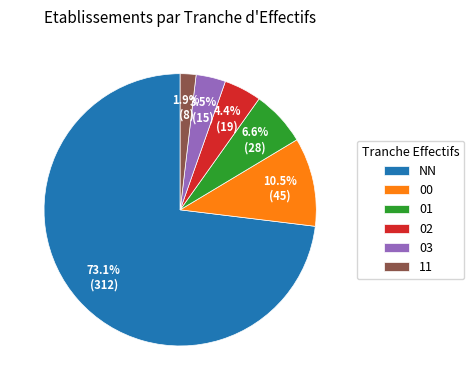

Does NN represent more than half of the total?

Yes